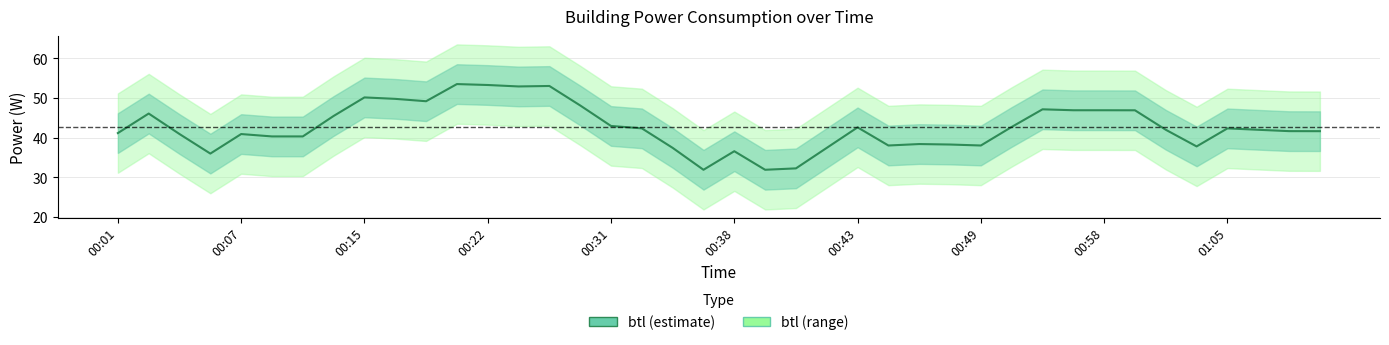

What is the sum of the values at 20 and 26?

75.0